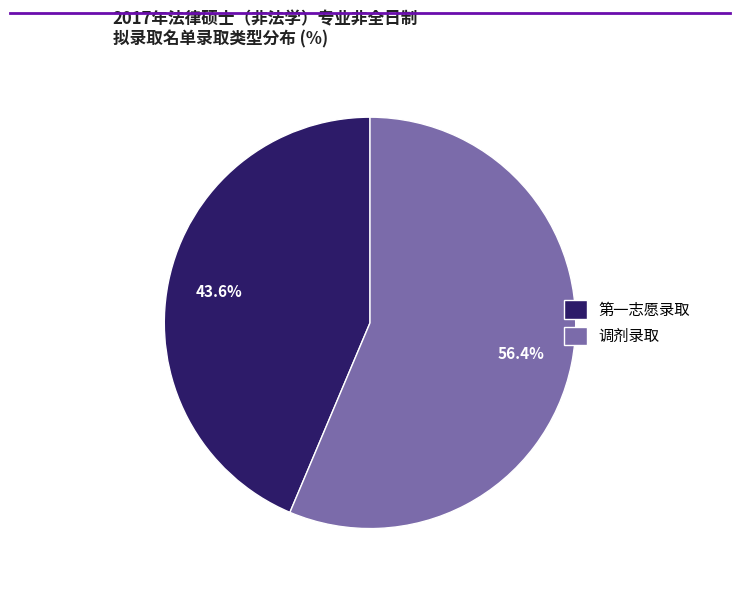

Is there any slice that represents more than half of the pie?

Yes